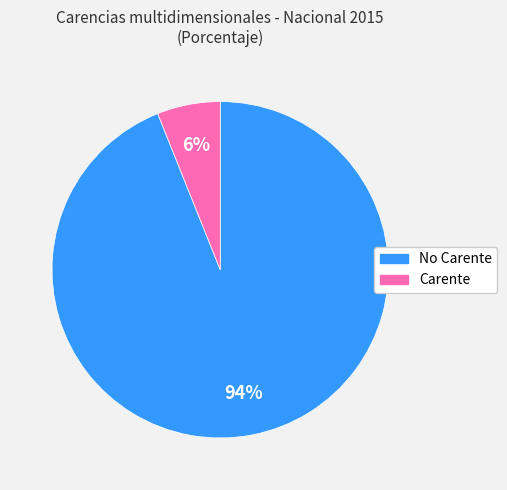

Does any single category account for the majority?

Yes